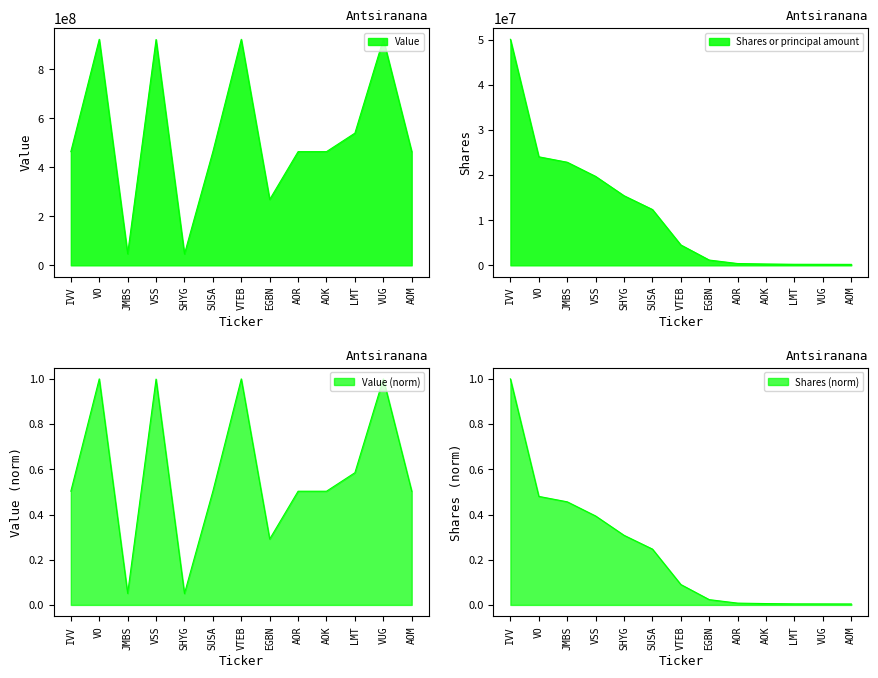

How many data points in Shares or principal amount are above 4516000?

6